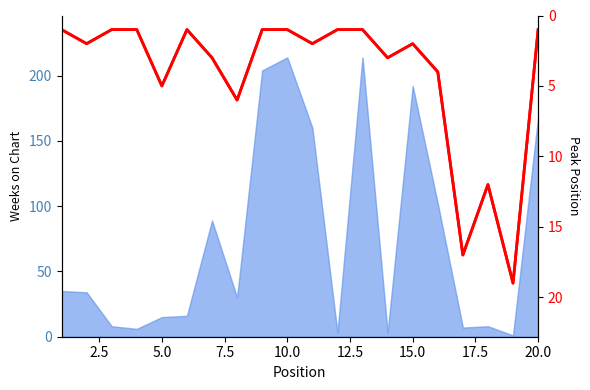

What is the difference between the second highest and second lowest values?

16